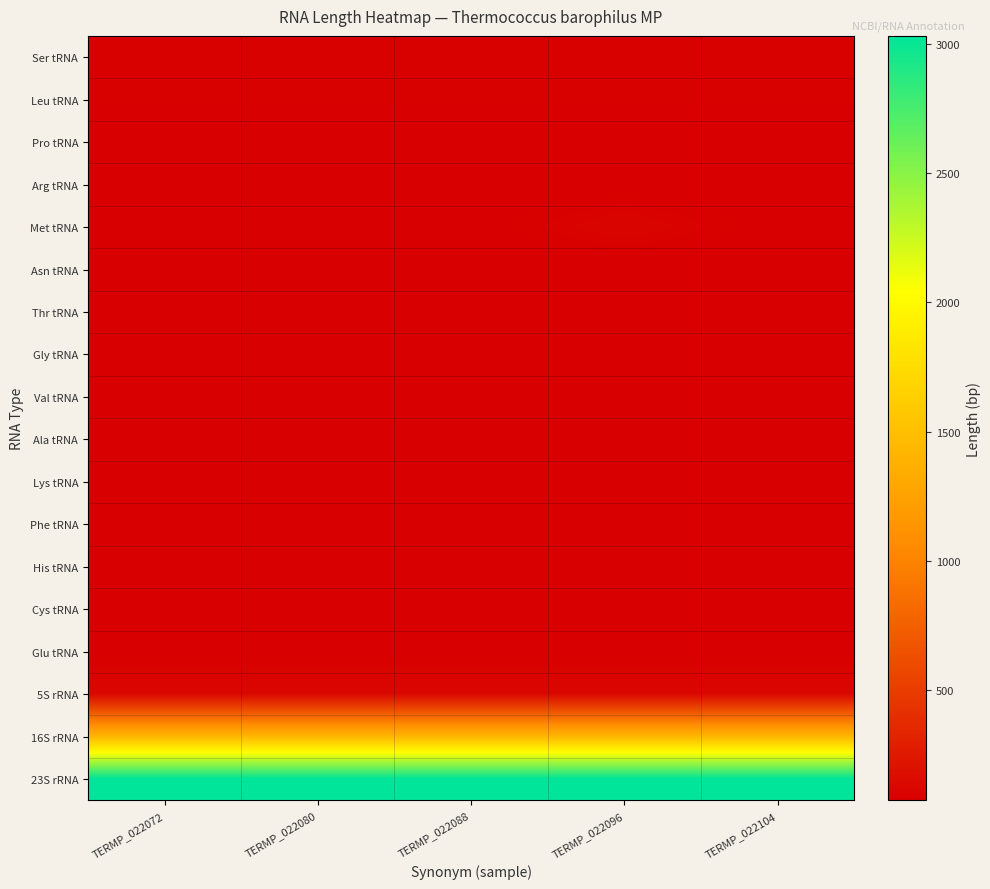

Reading left to right, transcribe all the data shown in this chart.

Ser tRNA: TERMP_022072=87	TERMP_022080=88	TERMP_022088=87	TERMP_022096=88	TERMP_022104=88
Leu tRNA: TERMP_022072=88	TERMP_022080=88	TERMP_022088=88	TERMP_022096=88	TERMP_022104=88
Pro tRNA: TERMP_022072=78	TERMP_022080=77	TERMP_022088=78	TERMP_022096=77	TERMP_022104=78
Arg tRNA: TERMP_022072=76	TERMP_022080=78	TERMP_022088=78	TERMP_022096=78	TERMP_022104=77
Met tRNA: TERMP_022072=78	TERMP_022080=78	TERMP_022088=78	TERMP_022096=108	TERMP_022104=78
Asn tRNA: TERMP_022072=76	TERMP_022080=76	TERMP_022088=76	TERMP_022096=76	TERMP_022104=76
Thr tRNA: TERMP_022072=77	TERMP_022080=78	TERMP_022088=77	TERMP_022096=77	TERMP_022104=77
Gly tRNA: TERMP_022072=78	TERMP_022080=78	TERMP_022088=78	TERMP_022096=78	TERMP_022104=78
Val tRNA: TERMP_022072=77	TERMP_022080=78	TERMP_022088=78	TERMP_022096=78	TERMP_022104=78
Ala tRNA: TERMP_022072=78	TERMP_022080=77	TERMP_022088=77	TERMP_022096=77	TERMP_022104=78
Lys tRNA: TERMP_022072=78	TERMP_022080=78	TERMP_022088=78	TERMP_022096=78	TERMP_022104=78
Phe tRNA: TERMP_022072=77	TERMP_022080=77	TERMP_022088=77	TERMP_022096=77	TERMP_022104=77
His tRNA: TERMP_022072=77	TERMP_022080=77	TERMP_022088=77	TERMP_022096=77	TERMP_022104=77
Cys tRNA: TERMP_022072=75	TERMP_022080=75	TERMP_022088=75	TERMP_022096=75	TERMP_022104=75
Glu tRNA: TERMP_022072=78	TERMP_022080=78	TERMP_022088=78	TERMP_022096=78	TERMP_022104=78
5S rRNA: TERMP_022072=127	TERMP_022080=127	TERMP_022088=127	TERMP_022096=127	TERMP_022104=127
16S rRNA: TERMP_022072=1413	TERMP_022080=1413	TERMP_022088=1413	TERMP_022096=1413	TERMP_022104=1413
23S rRNA: TERMP_022072=3030	TERMP_022080=3030	TERMP_022088=3030	TERMP_022096=3030	TERMP_022104=3030